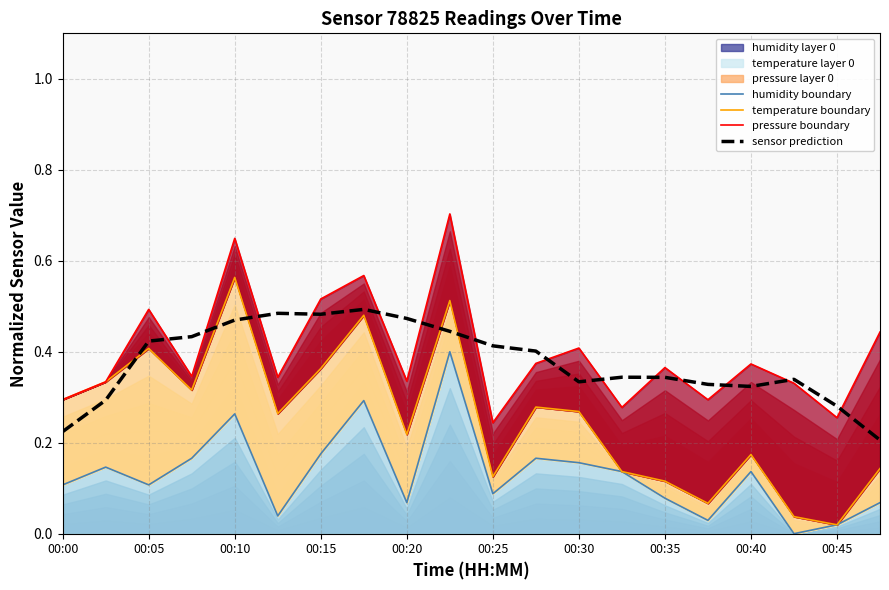

True or false: sensor prediction has a value of 0.8 at 00:20.

False